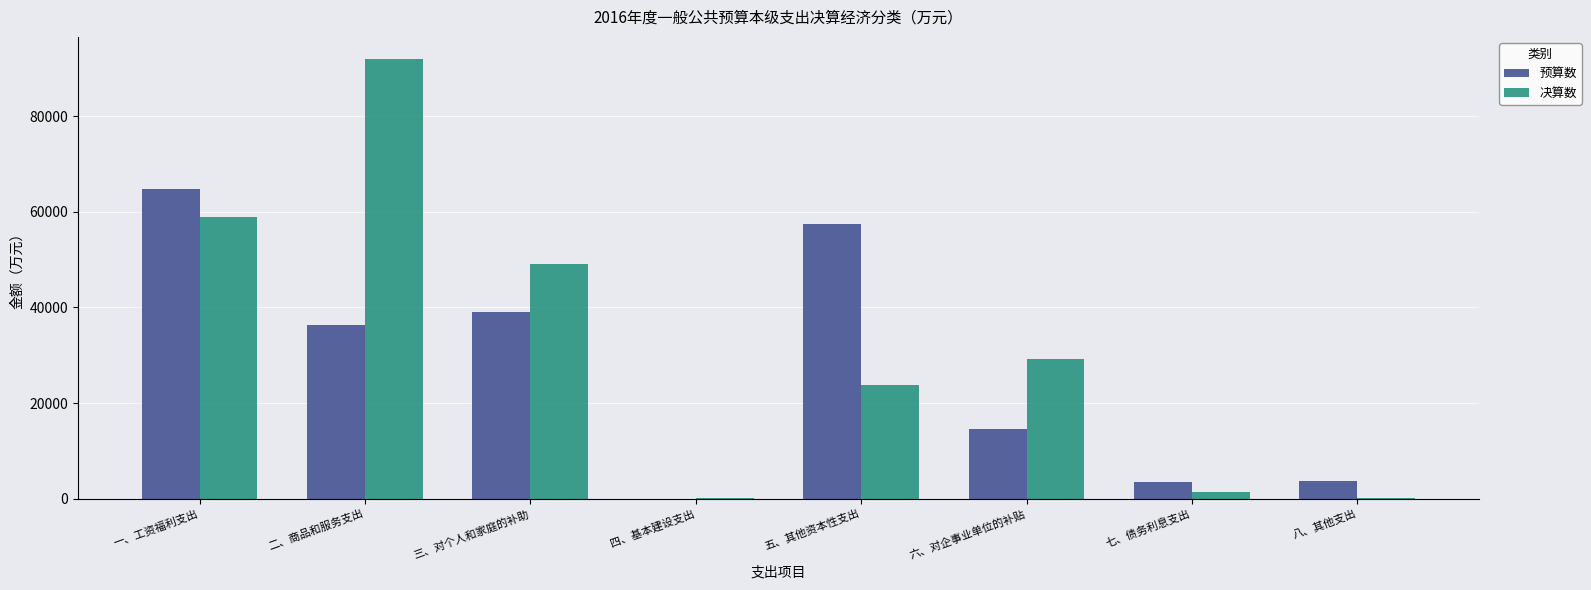

How many values in 预算数 are above zero?

7